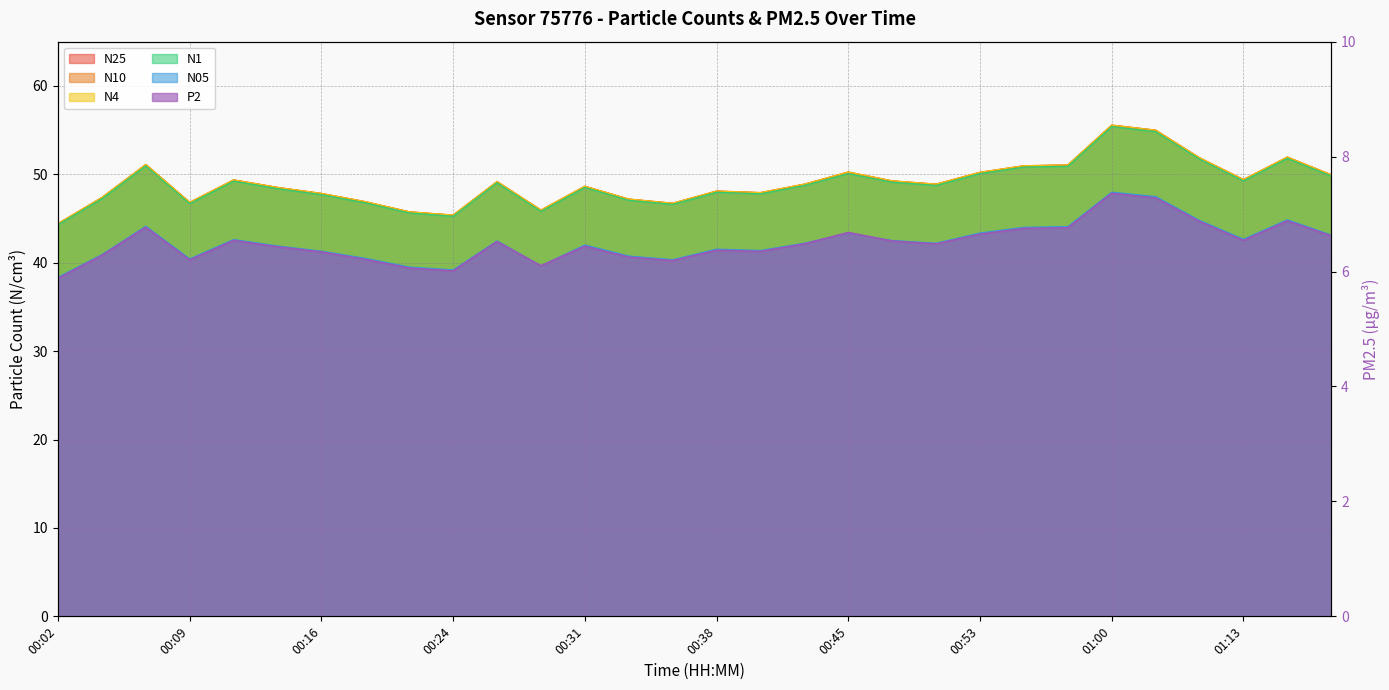

Rank the series by their maximum value, from highest to lowest.

N10, N4, N25, N1, N05, P2